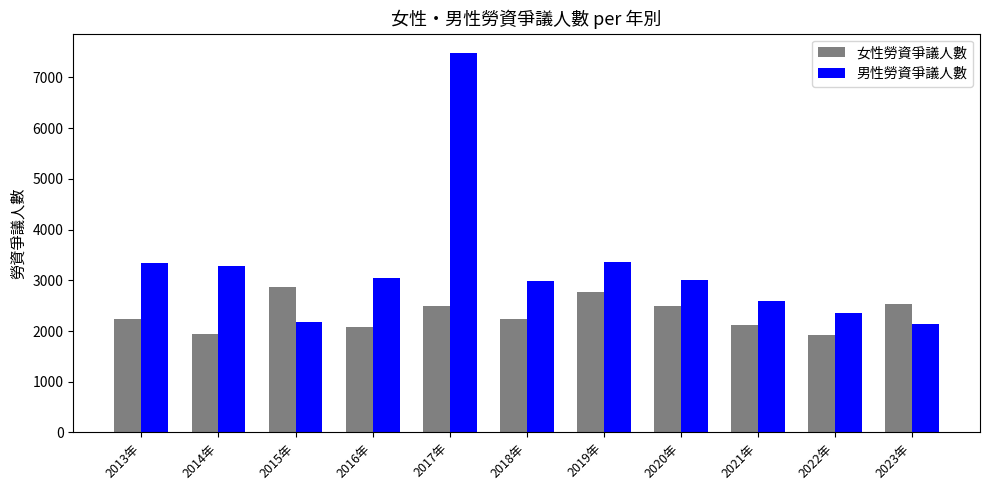

At which category is the sum across all series the highest?

2017年